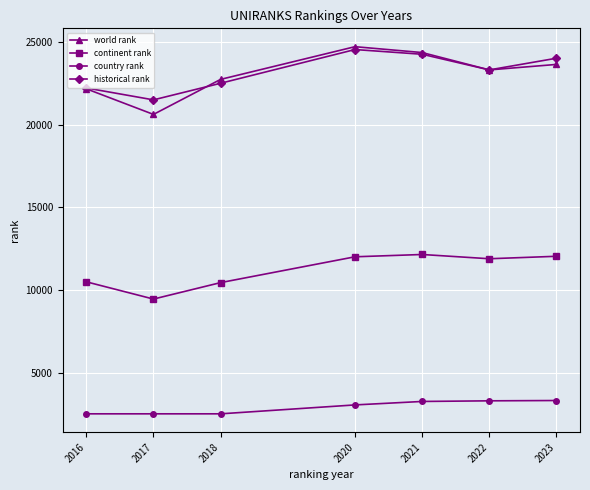

Which series has the widest spread of values?

world rank